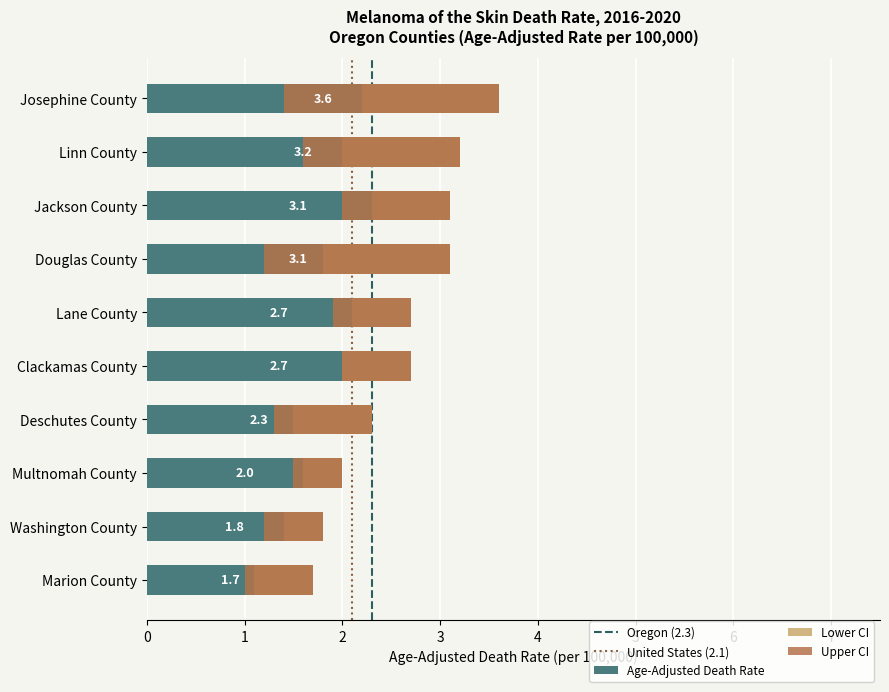

Which has a higher value, Washington County or Douglas County?

Douglas County